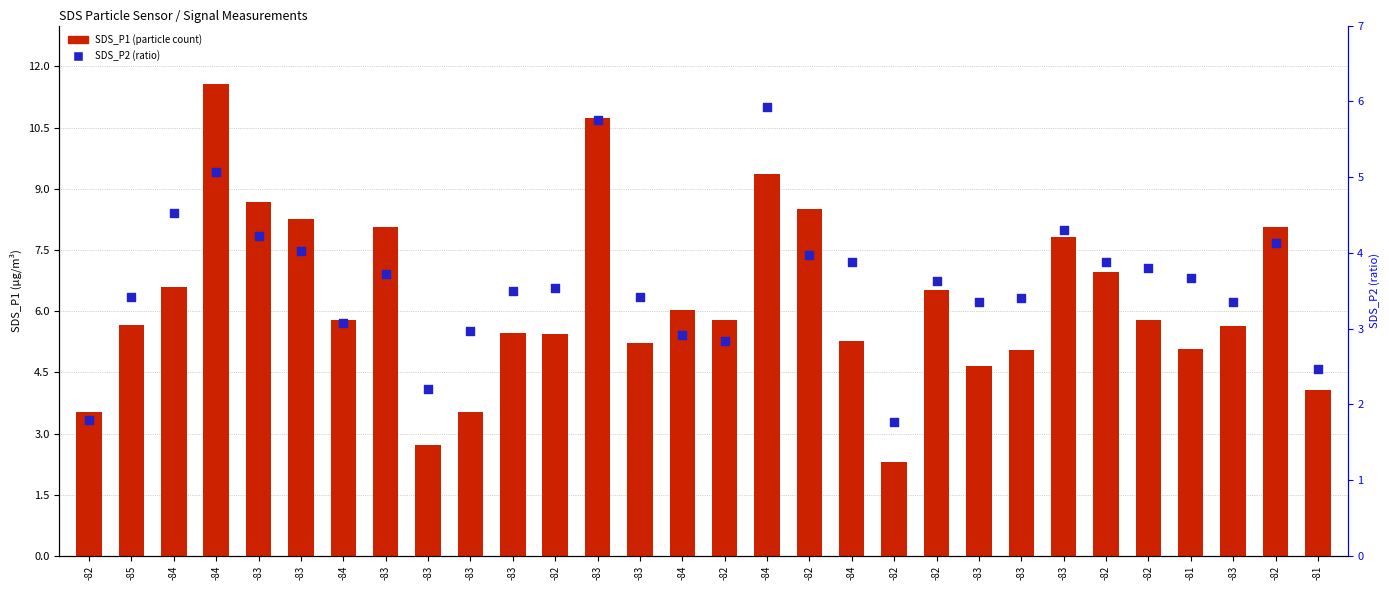

What are all the series names shown in the legend?

SDS_P1, SDS_P2